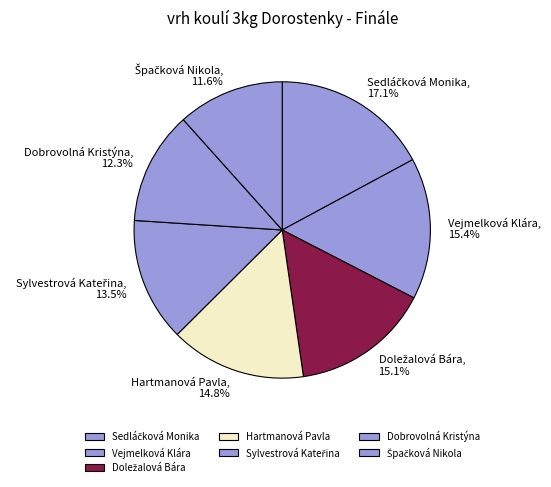

How many segments does this pie chart have?

7